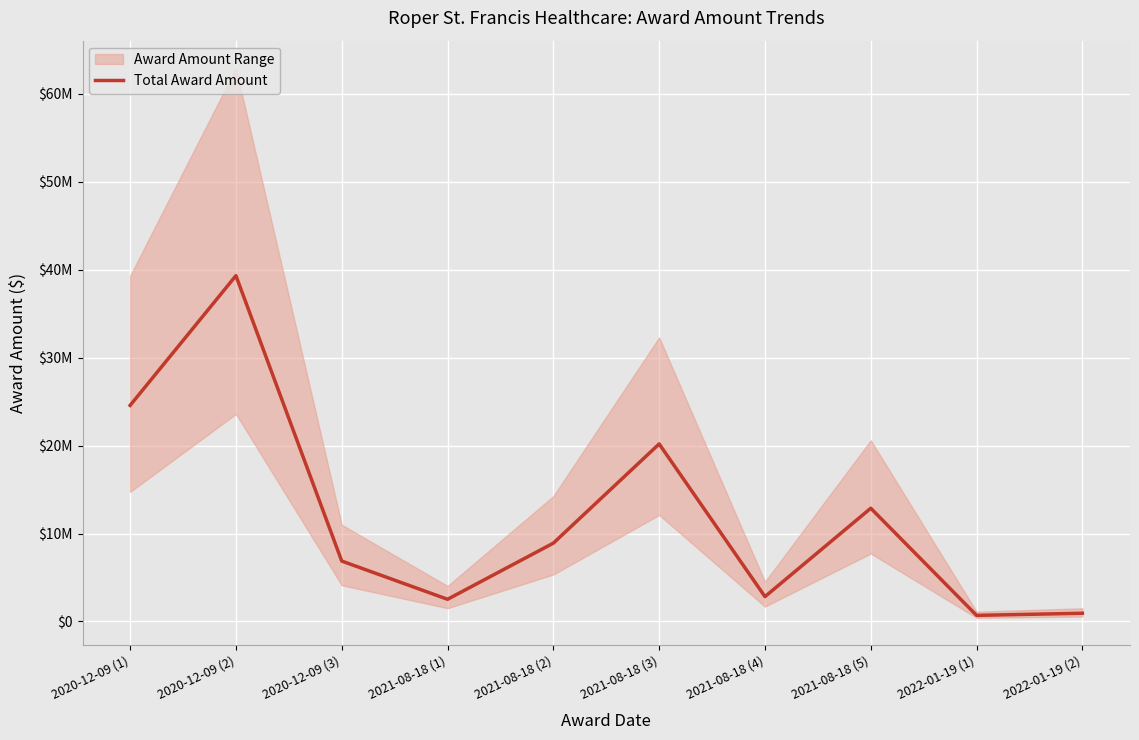

The chart shows a value of 695569 at 2022-01-19 (1). True or false?

True